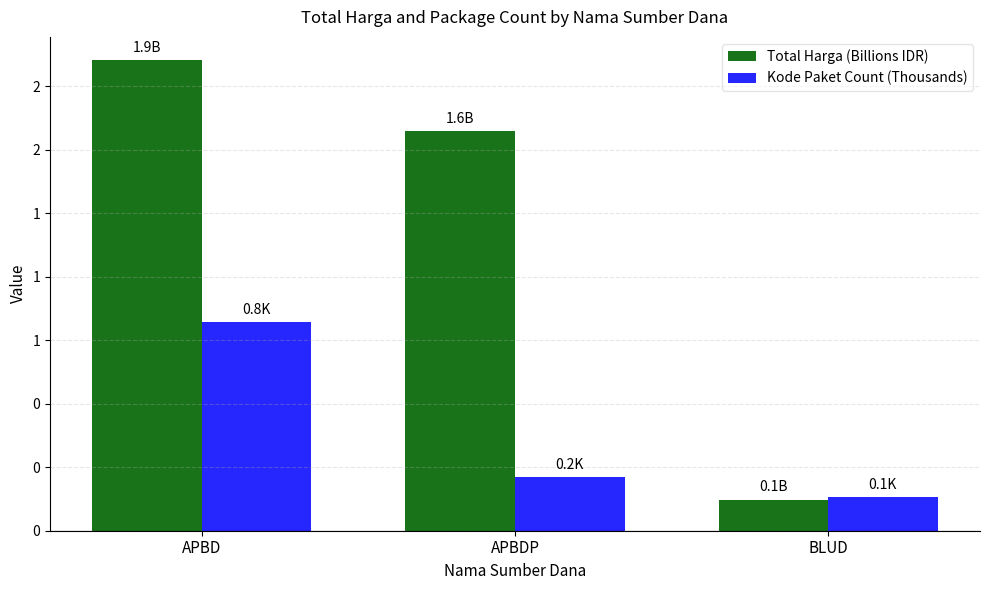

Is the value of Total Harga (Billions IDR) at APBD greater than the value of Kode Paket Count (Thousands) at APBDP?

Yes